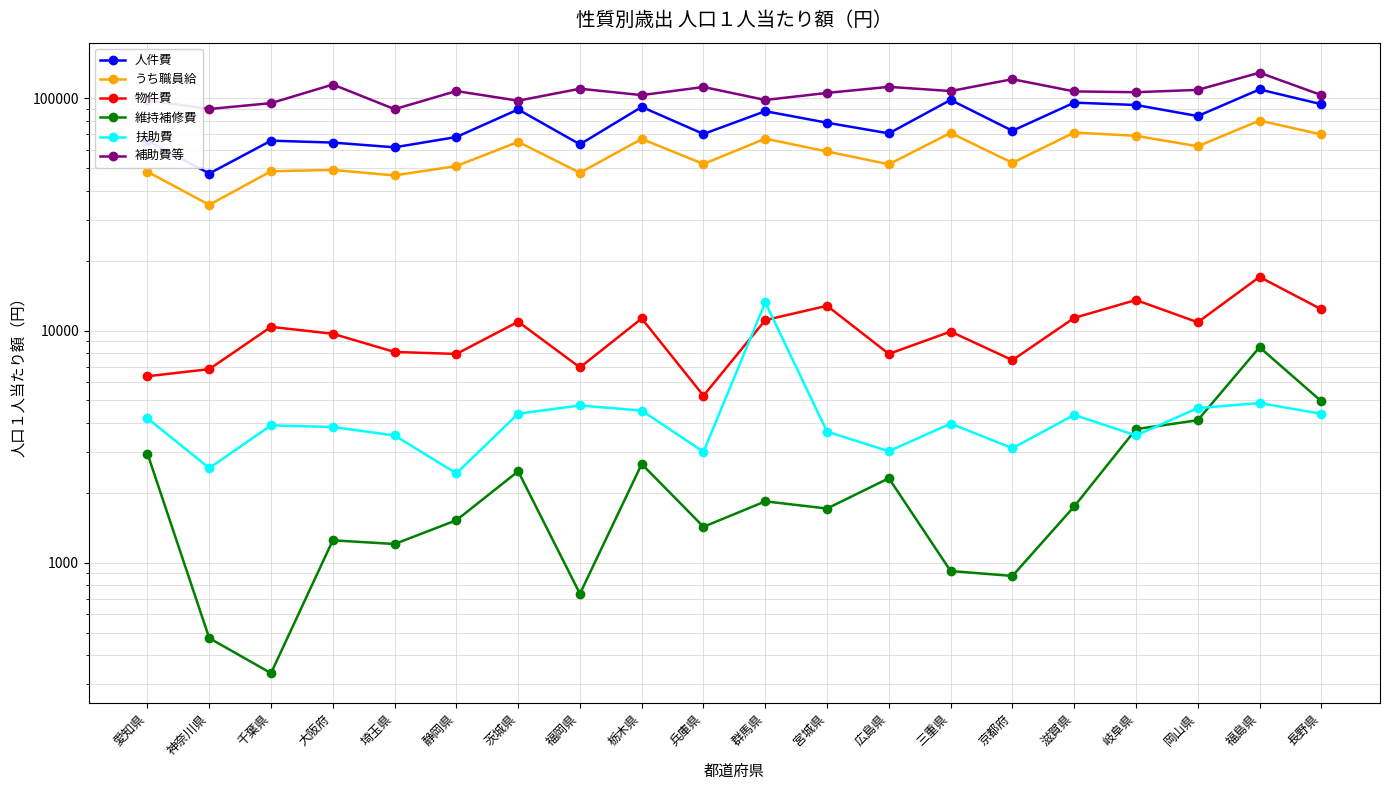

At 福岡県, list the series in order from smallest to largest.

維持補修費, 扶助費, 物件費, うち職員給, 人件費, 補助費等